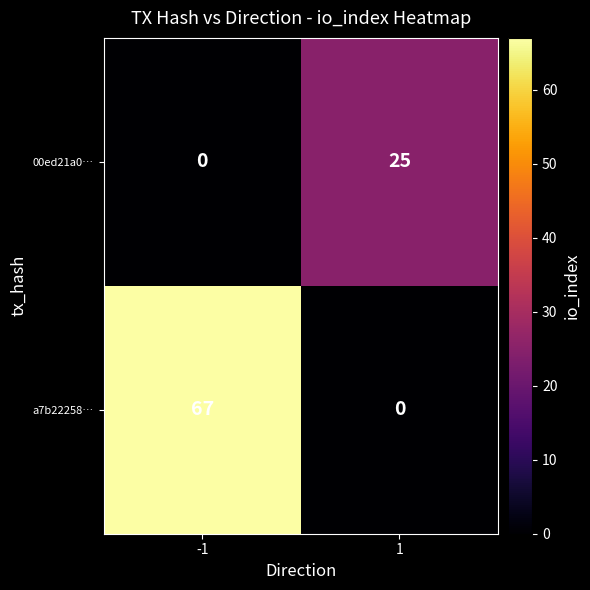

Which series has the largest range (max minus min)?

a7b22258…